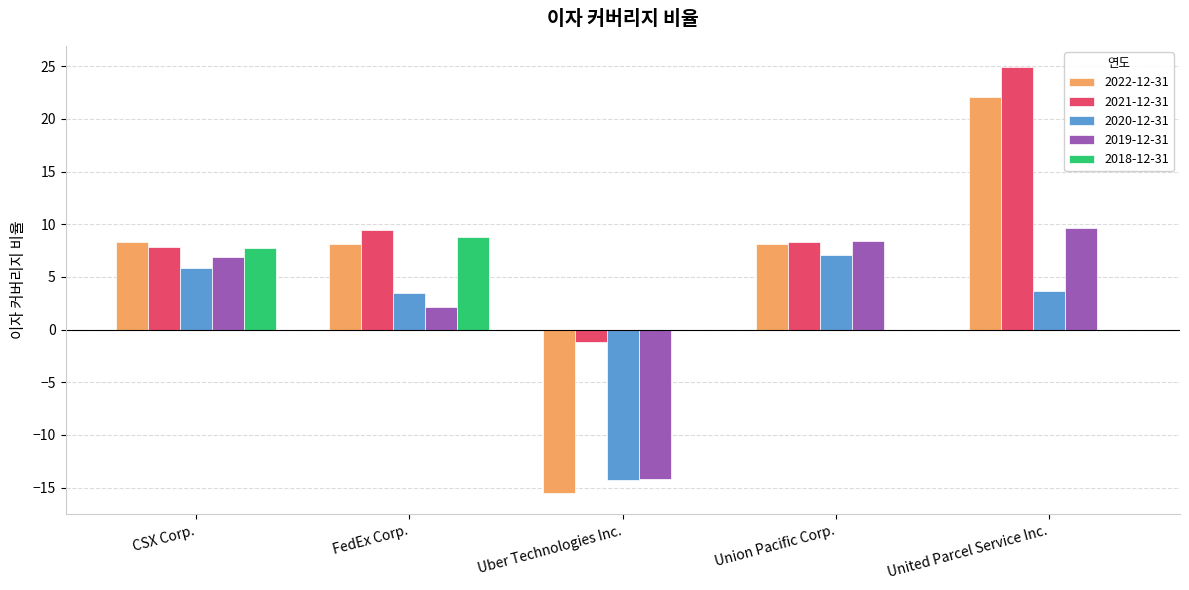

Where does the 2019-12-31 series first go above 6?

CSX Corp.